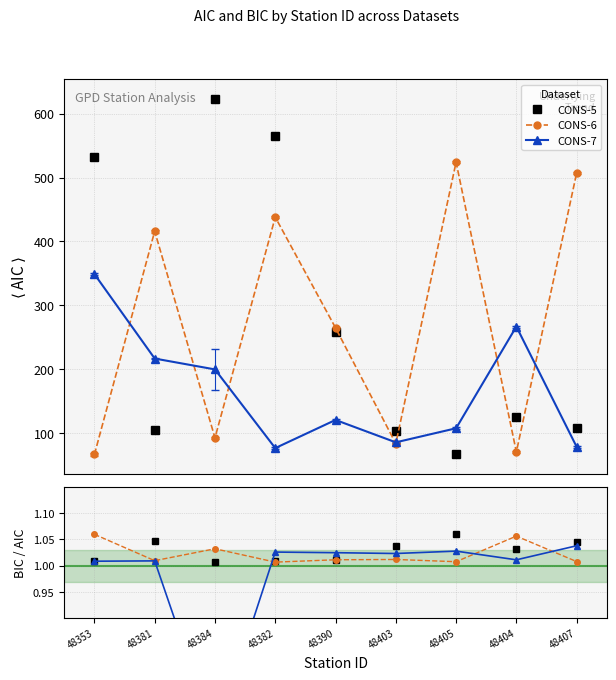

What is the label of the 4th point from the left?

48382